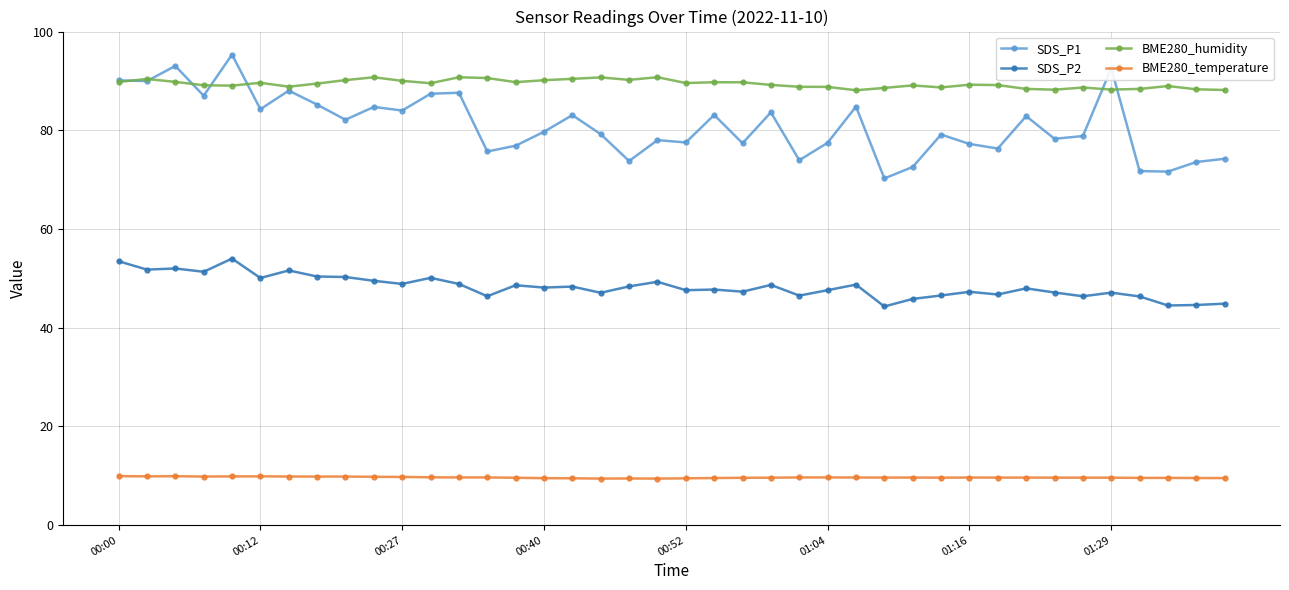

Which series has the largest range (max minus min)?

SDS_P1